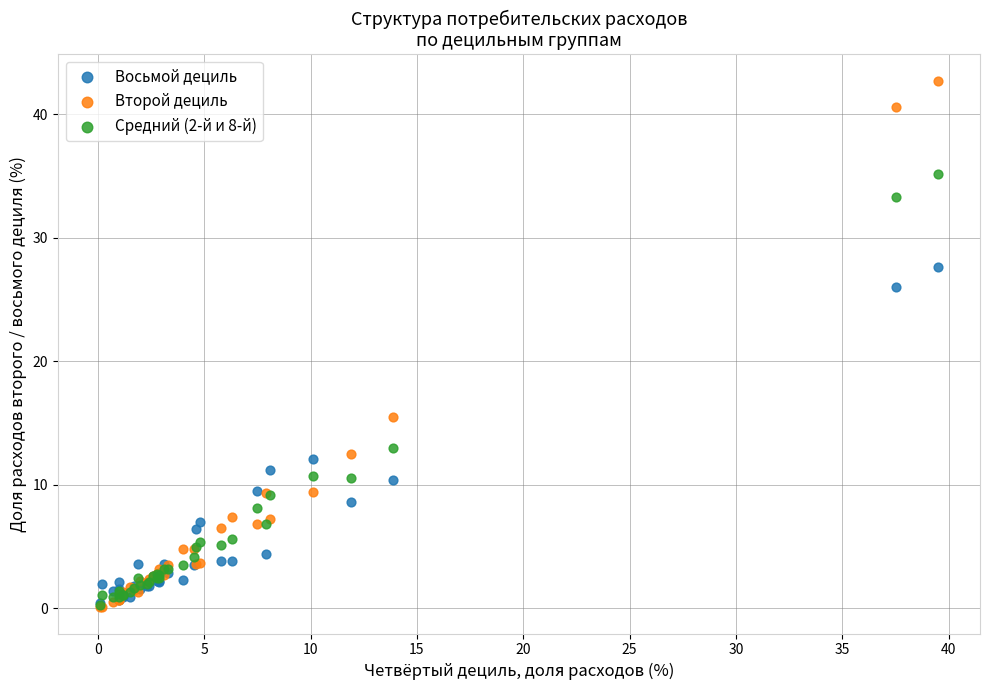

What are all the series names shown in the legend?

Восьмой дециль, Второй дециль, Средний (2-й и 8-й)